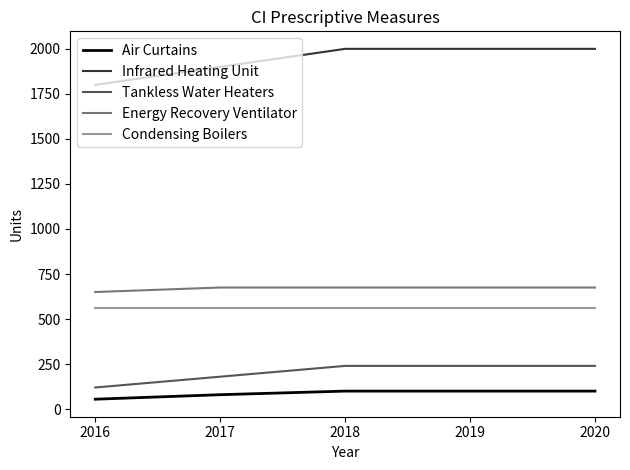

What is the minimum value shown in the chart?

55